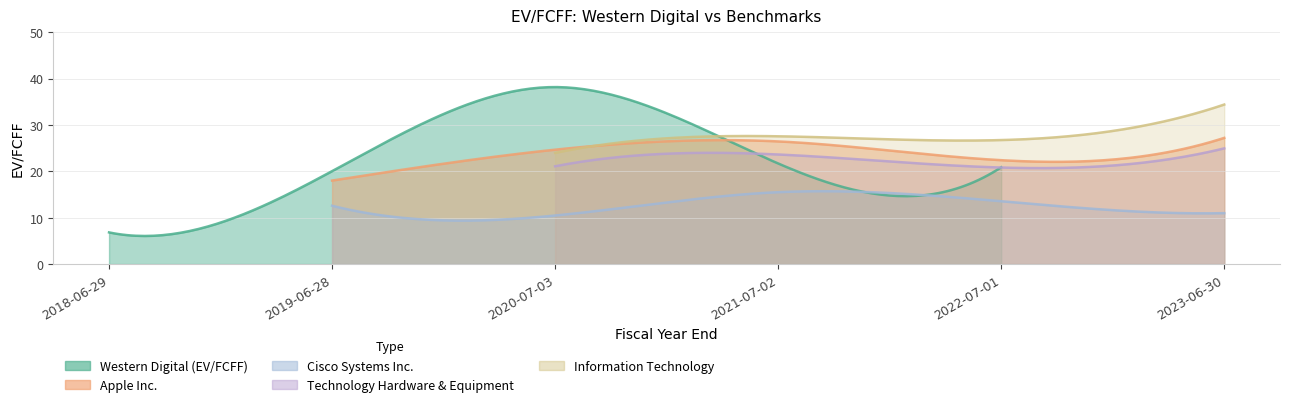

Does the chart have visible grid lines?

Yes